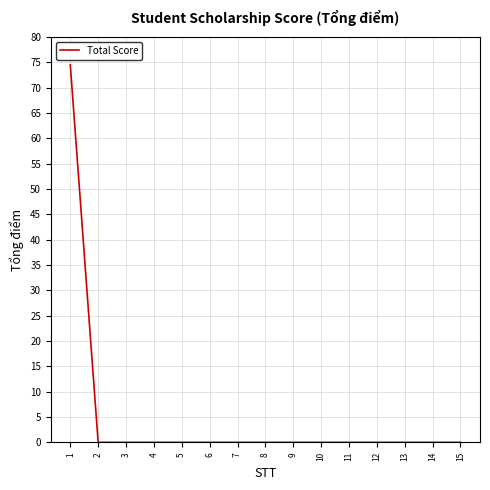

True or false: the data shows 0.0 at 2.

True